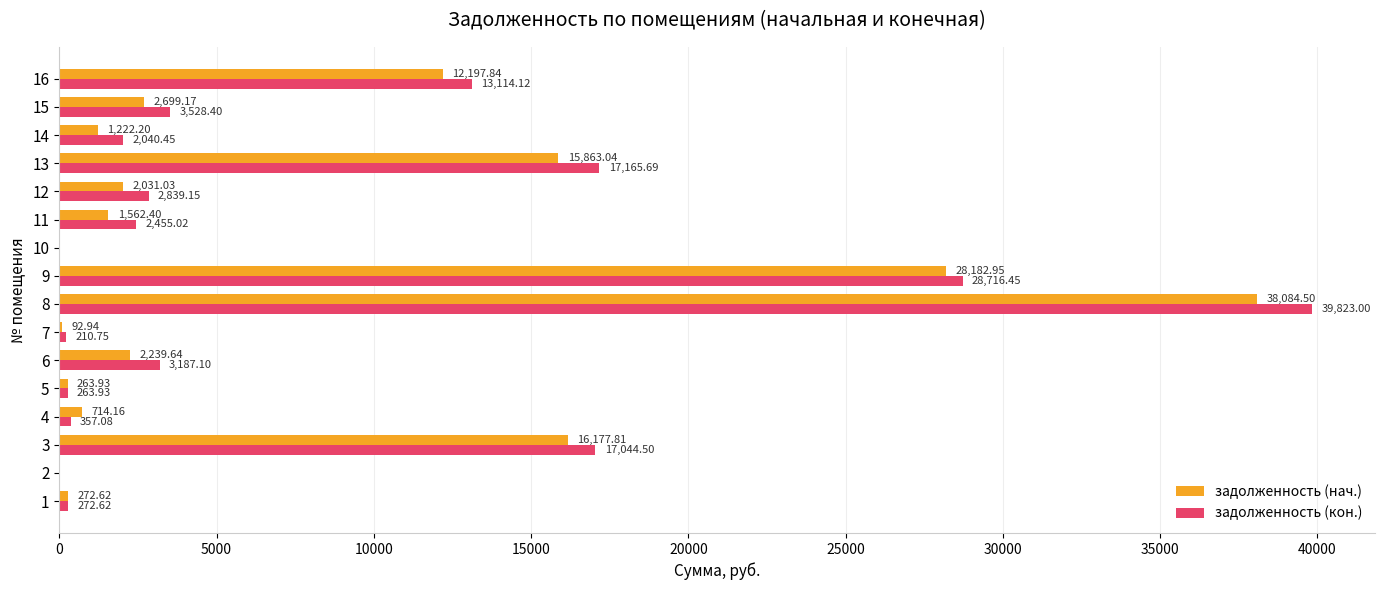

What is the average value of the задолженность (нач.) series?

7600.3